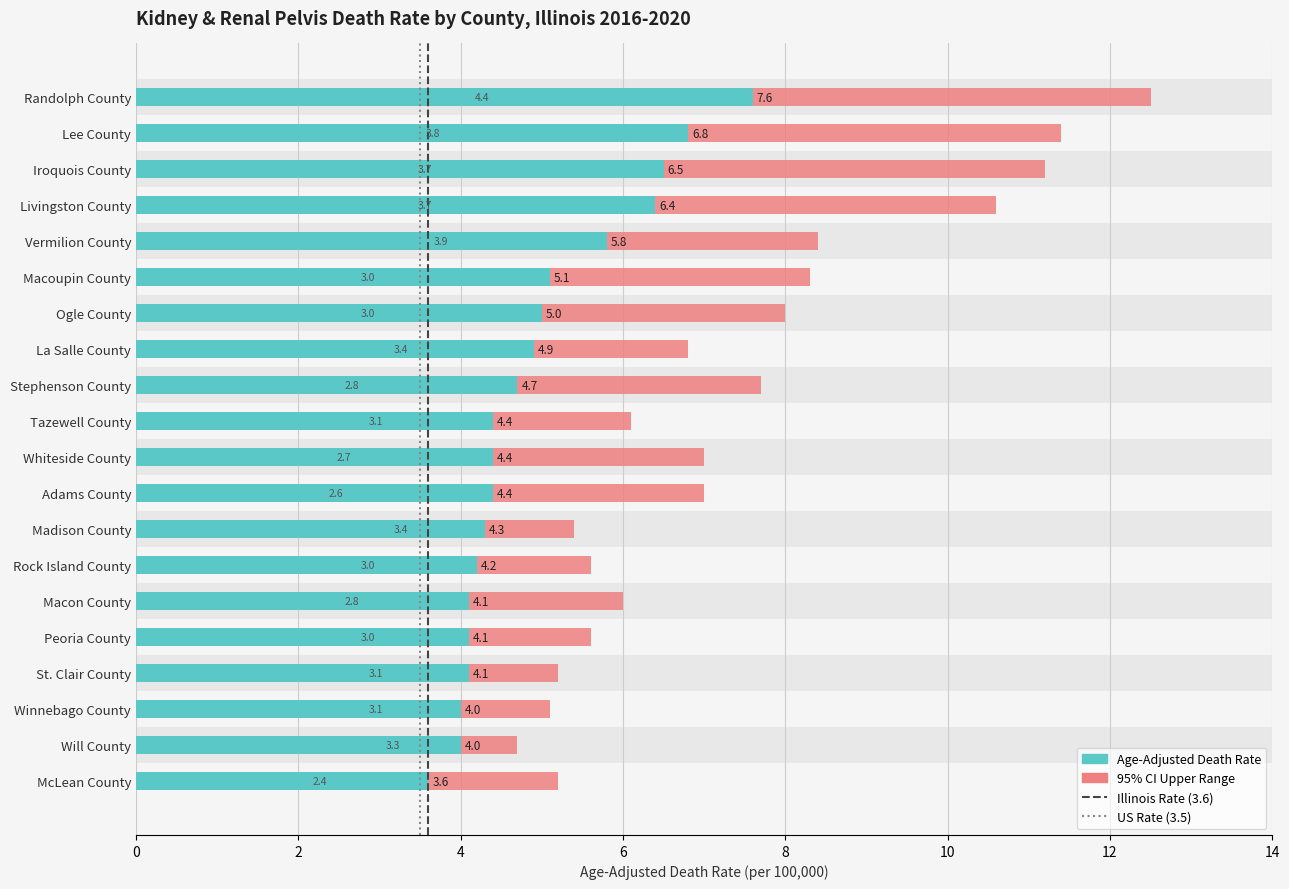

Count the number of data series in this chart.

2